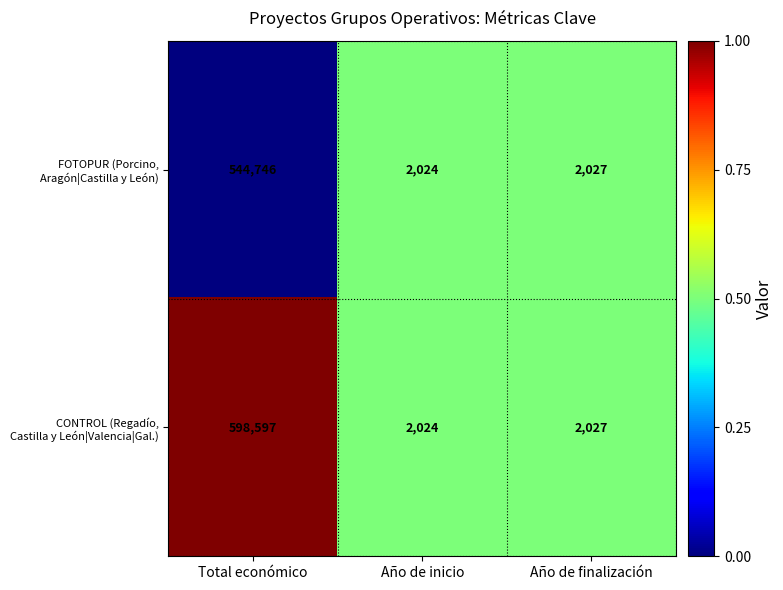

Which category has the lowest value across all series?

Año de inicio